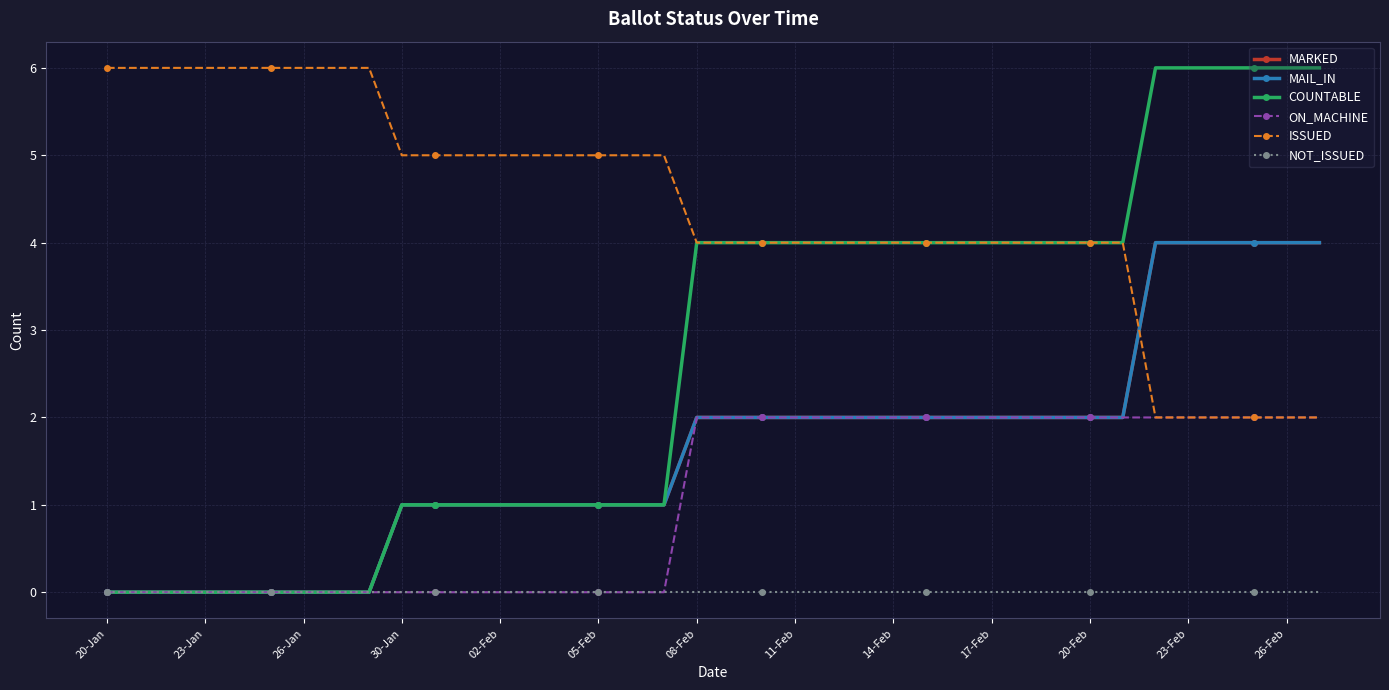

Which series has the largest total across all categories?

ISSUED